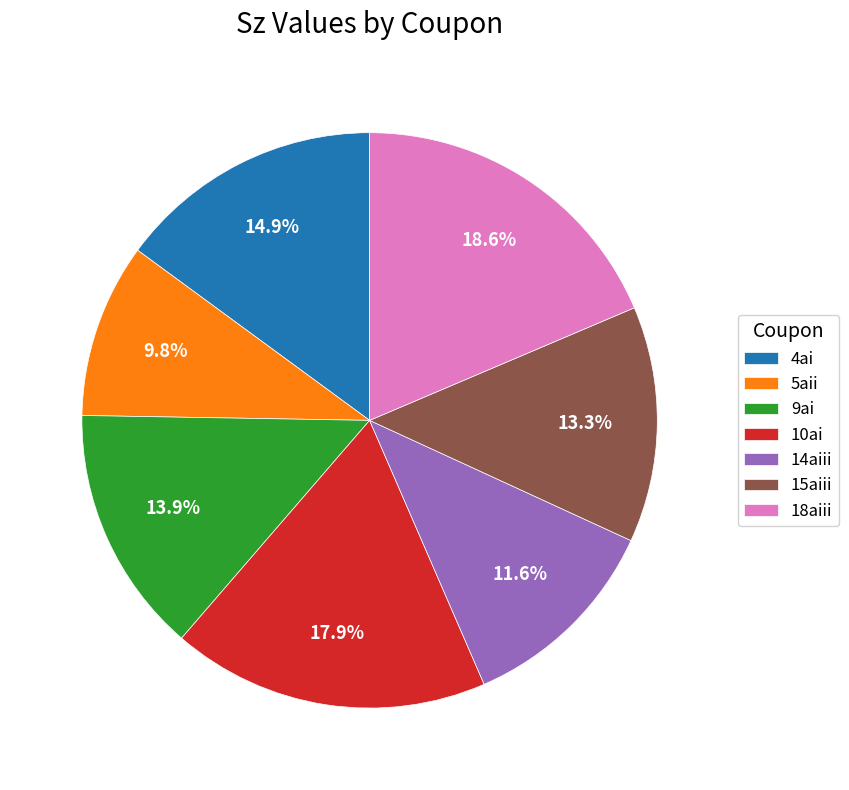

Rank the categories by value from lowest to highest.

5aii, 14aiii, 15aiii, 9ai, 4ai, 10ai, 18aiii